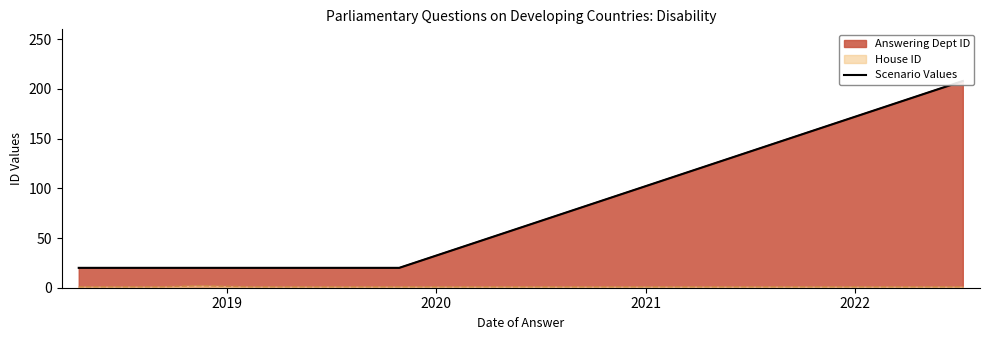

How many categories are shown in the chart?

10